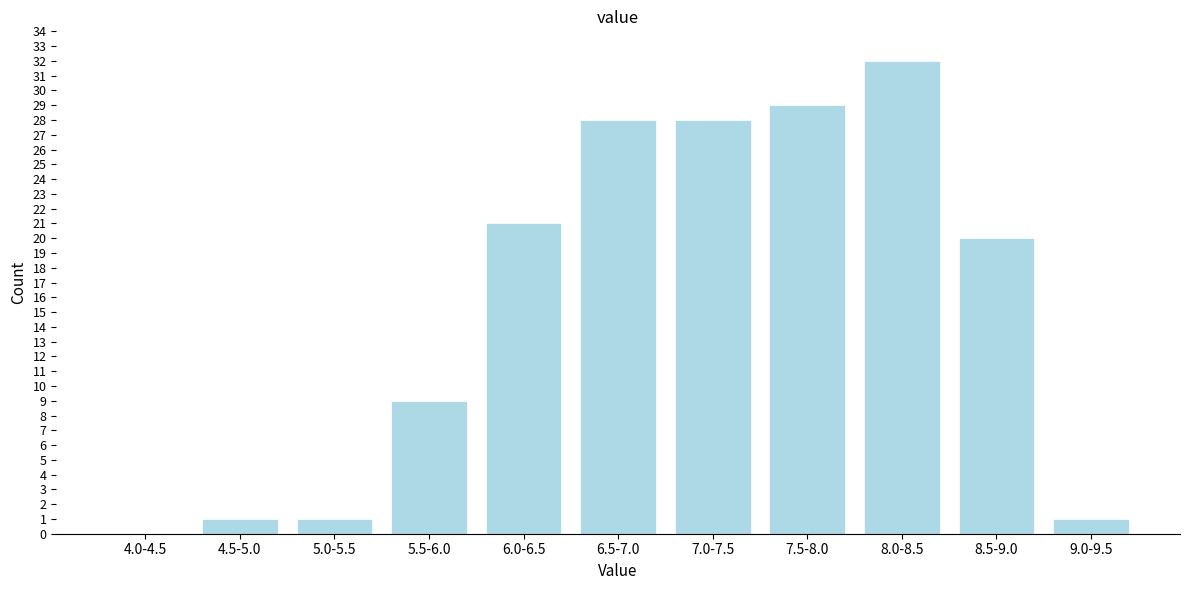

Reading right to left, what are all the values shown in this chart?

9.0-9.5=1	8.5-9.0=20	8.0-8.5=32	7.5-8.0=29	7.0-7.5=28	6.5-7.0=28	6.0-6.5=21	5.5-6.0=9	5.0-5.5=1	4.5-5.0=1	4.0-4.5=0